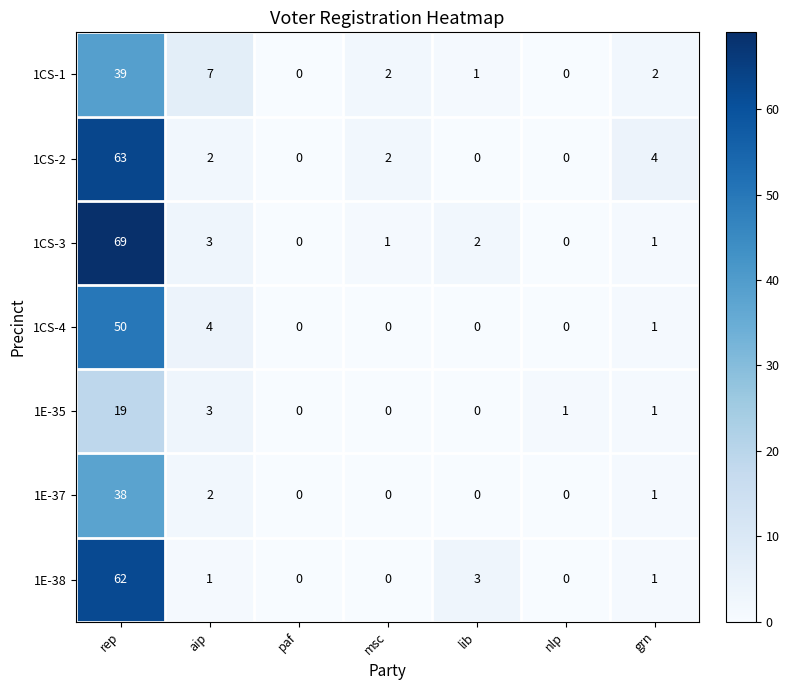

How many values in the 1CS-3 series are below 1?

2